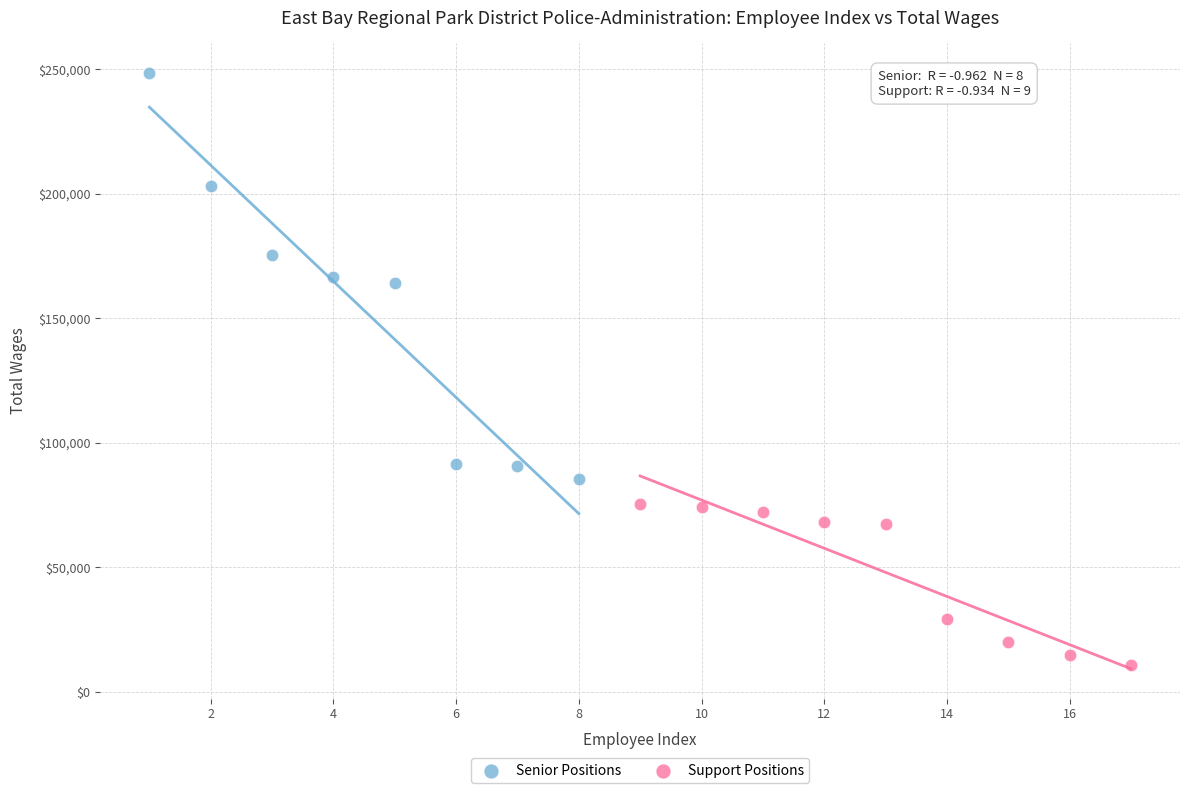

Which series reaches the minimum Y coordinate?

Support Positions